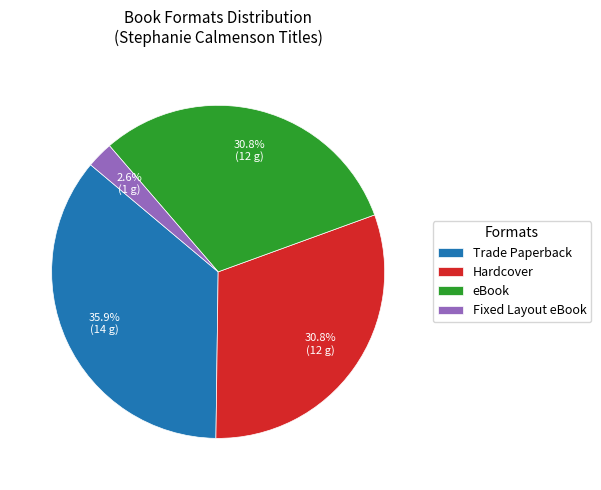

Between Trade Paperback and Hardcover, which is larger?

Trade Paperback